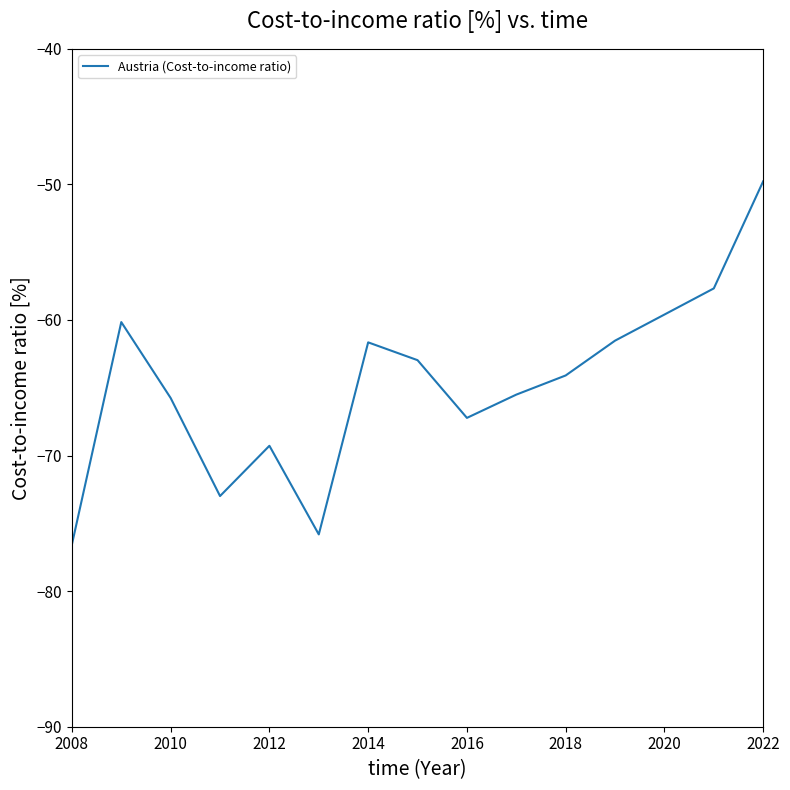

What is the difference between the maximum and minimum values?

26.8